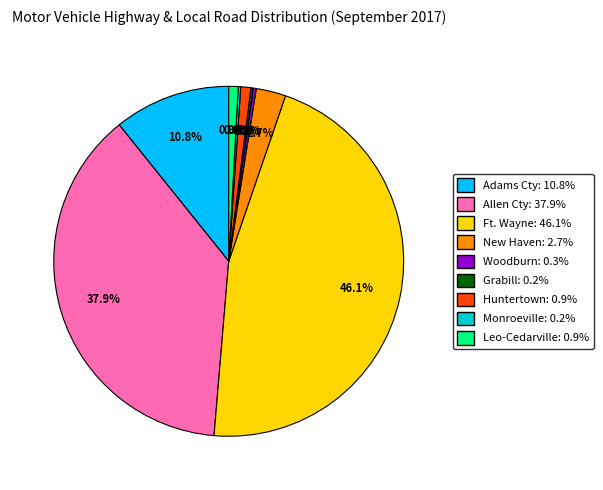

How much of the chart is everything except Leo-Cedarville?

99.1%